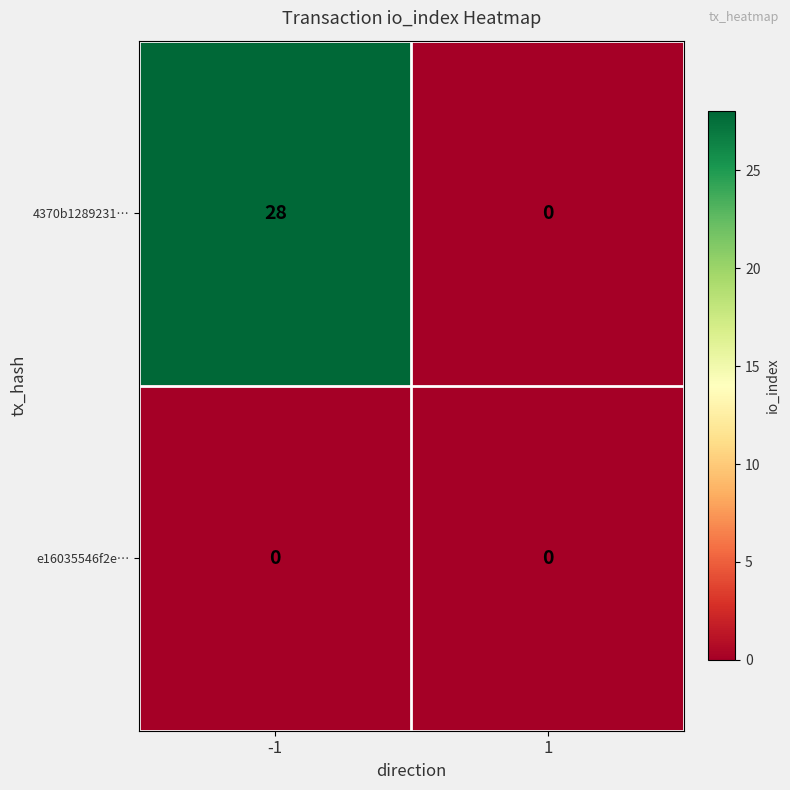

Which series has the widest spread of values?

4370b1289231…